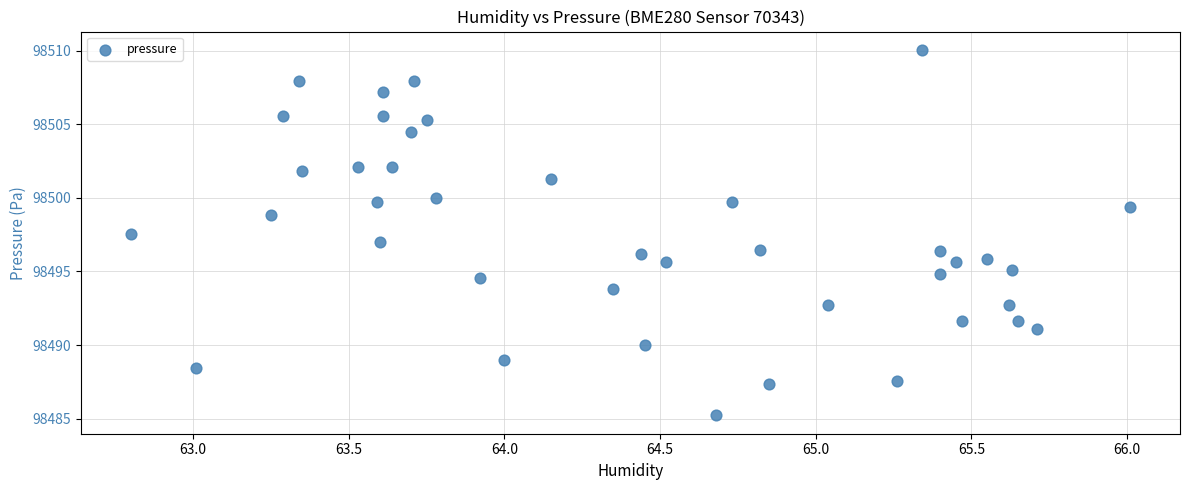

What is the range of Y values (max minus min)?

24.8